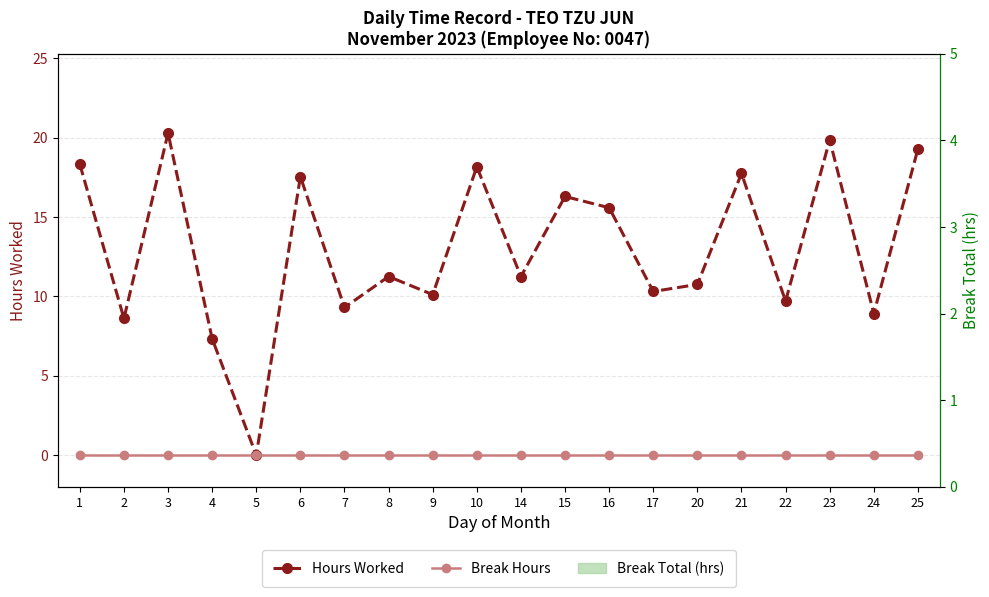

At 23, list the series in order from largest to smallest.

Hours Worked, Break Hours, Break Total (hrs)